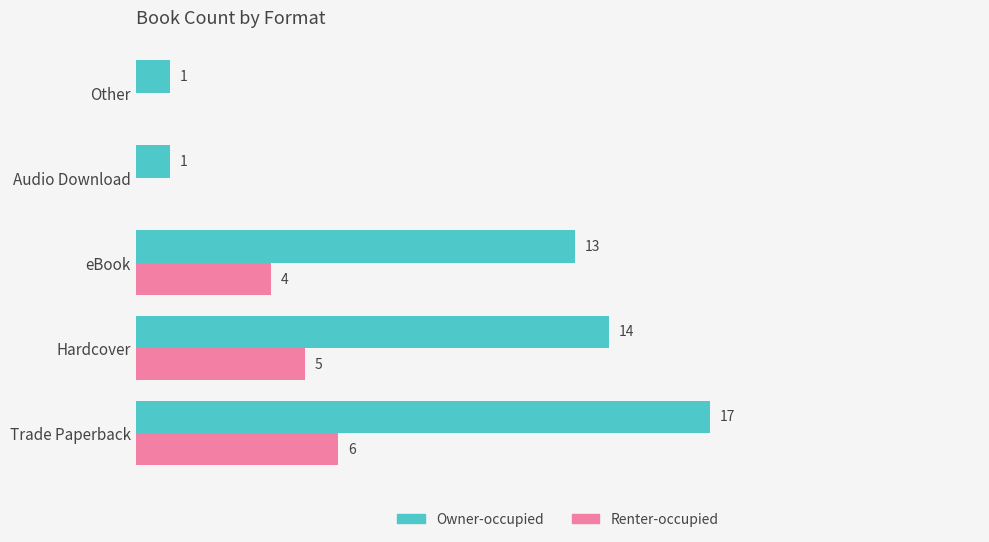

Which label corresponds to the largest value in the chart?

Trade Paperback